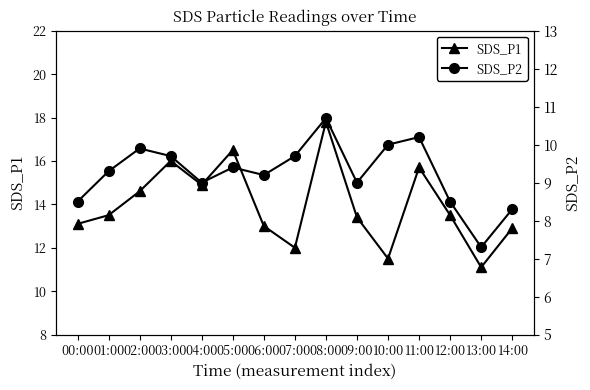

True or false: SDS_P1 and SDS_P2 cross at least once.

False